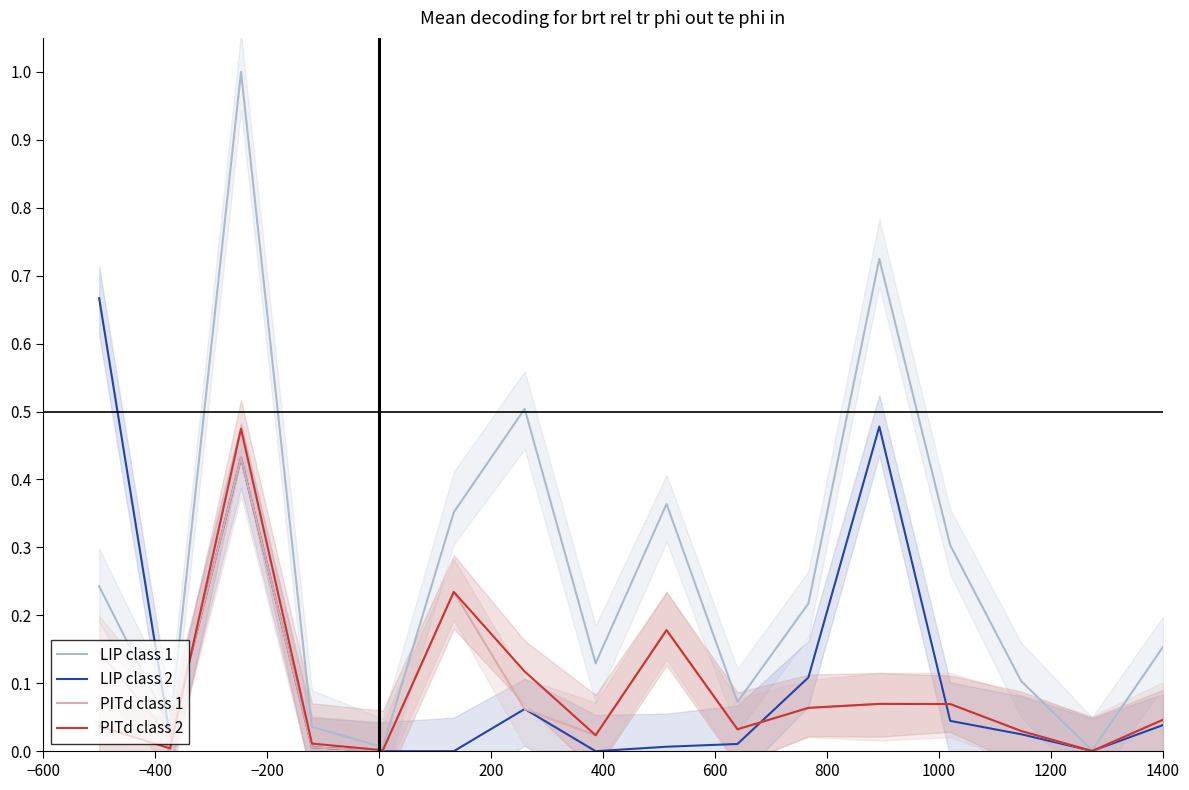

What is the difference between the second highest and minimum values in the PITd class 2 series?

0.2